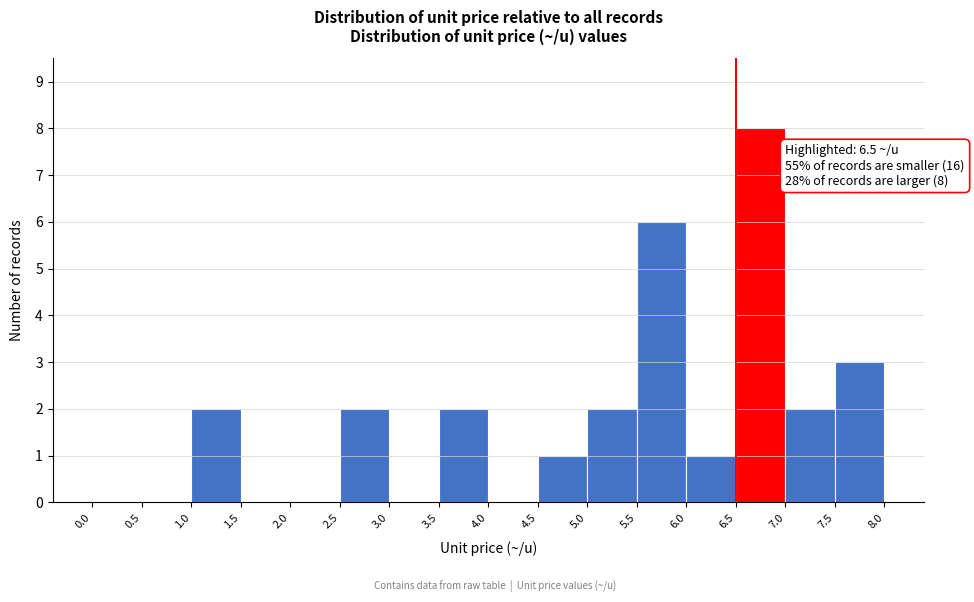

Which range on the x-axis has the tallest bar?

6.5 to 7.0